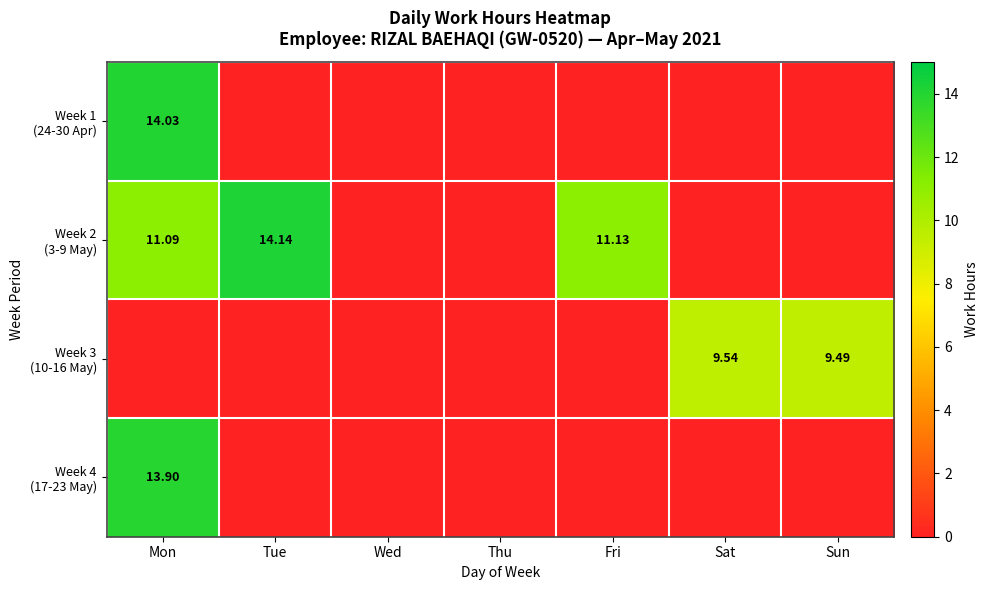

What is the spread (max minus min) of values at Mon?

14.0